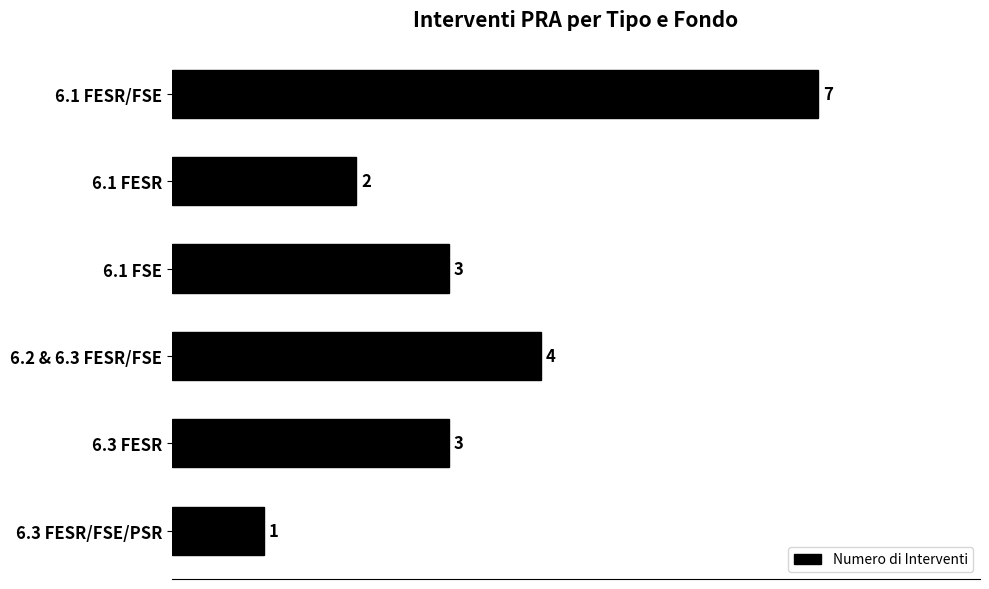

What is the change in value from 6.1 FSE to 6.2 & 6.3 FESR/FSE?

+1